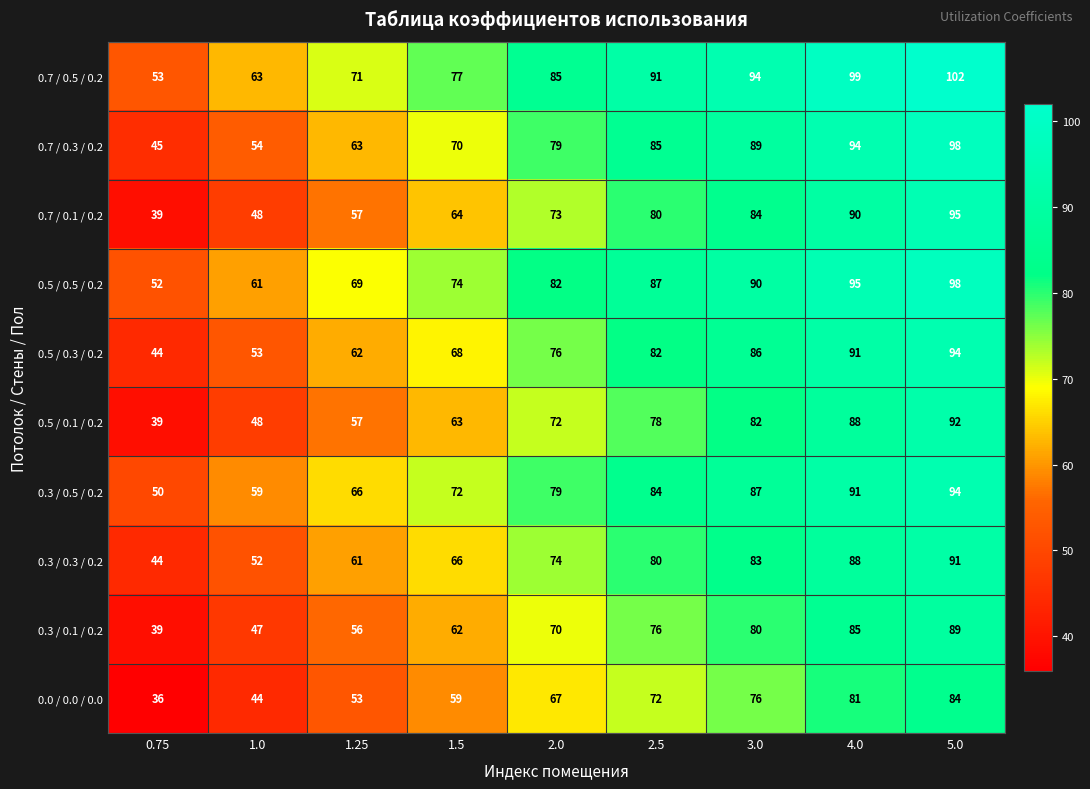

What is the spread (max minus min) of values at 3.0?

18